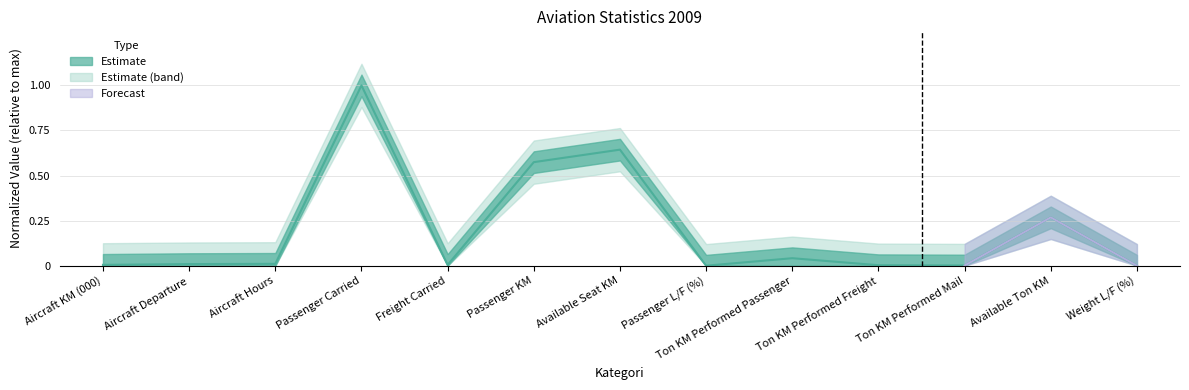

Reading right to left, extract all data points from this chart.

Weight L/F (%)=0.0	Available Ton KM=0.3	Ton KM Performed Mail=0.0	Ton KM Performed Freight=0.0	Ton KM Performed Passenger=0.0	Passenger L/F (%)=0.0	Available Seat KM=0.6	Passenger KM=0.6	Freight Carried=0.0	Passenger Carried=1.0	Aircraft Hours=0.0	Aircraft Departure=0.0	Aircraft KM (000)=0.0